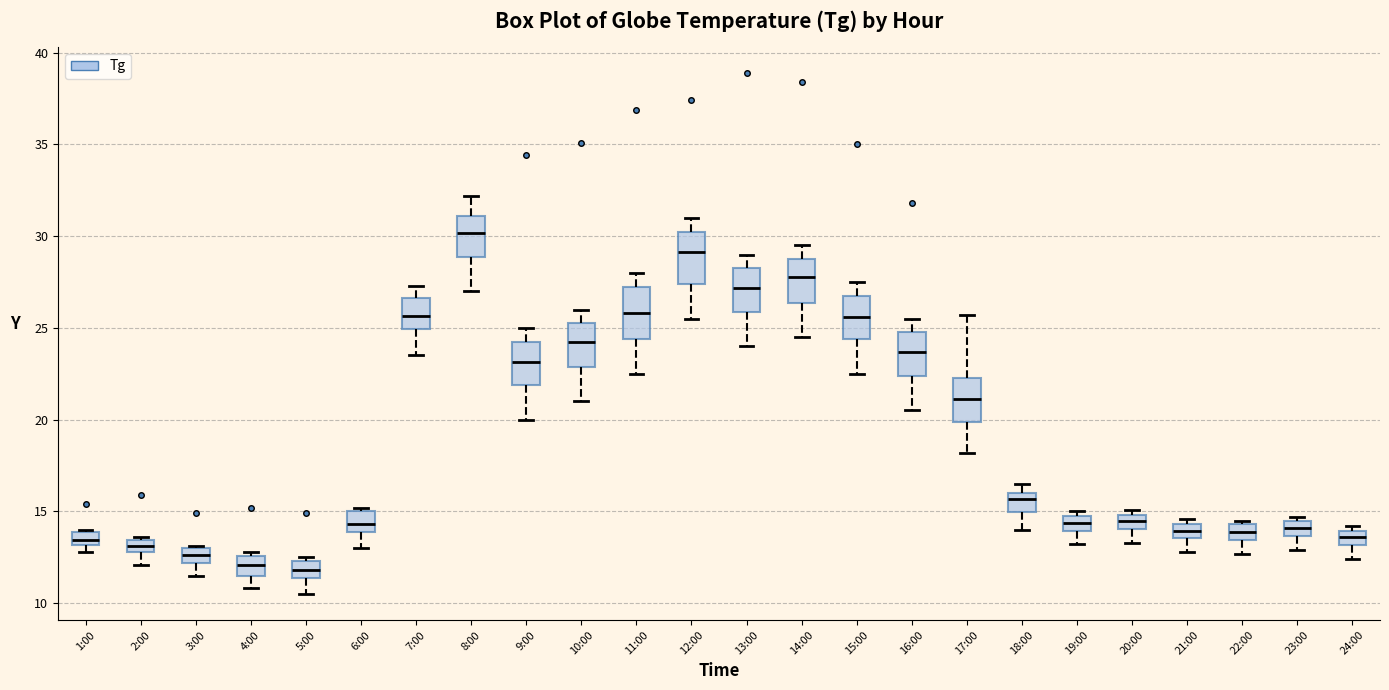

Where does the upper whisker of the box for 14:00 end on the y-axis? The values are not printed on the chart, so give them approximately, as read against the axis.

29.5